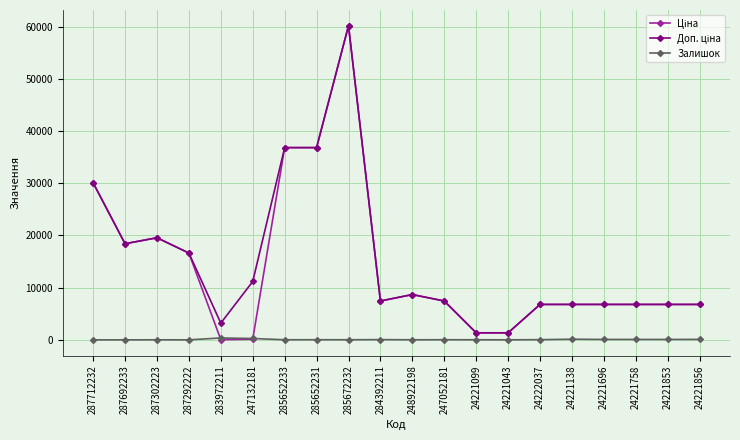

What is the maximum value shown in the chart?

60205.6